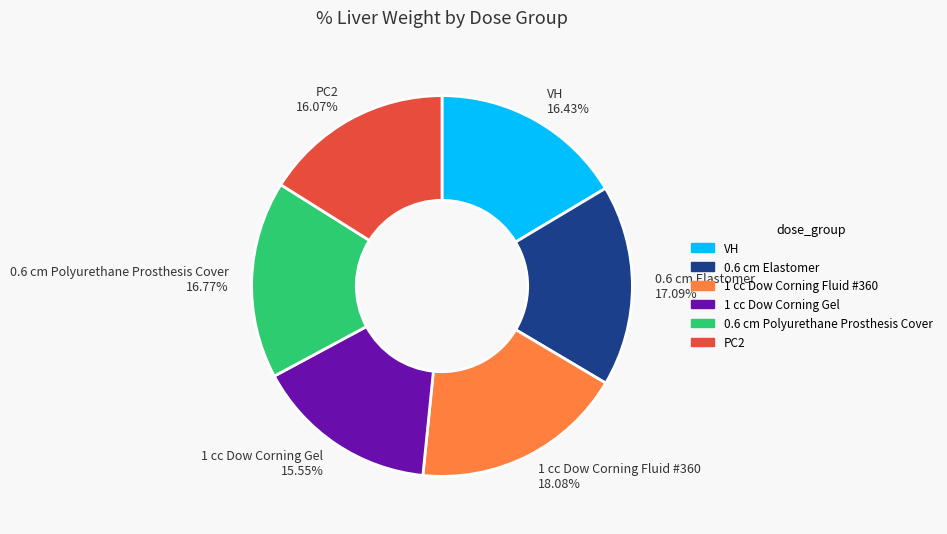

Is PC2 the majority of the pie?

No